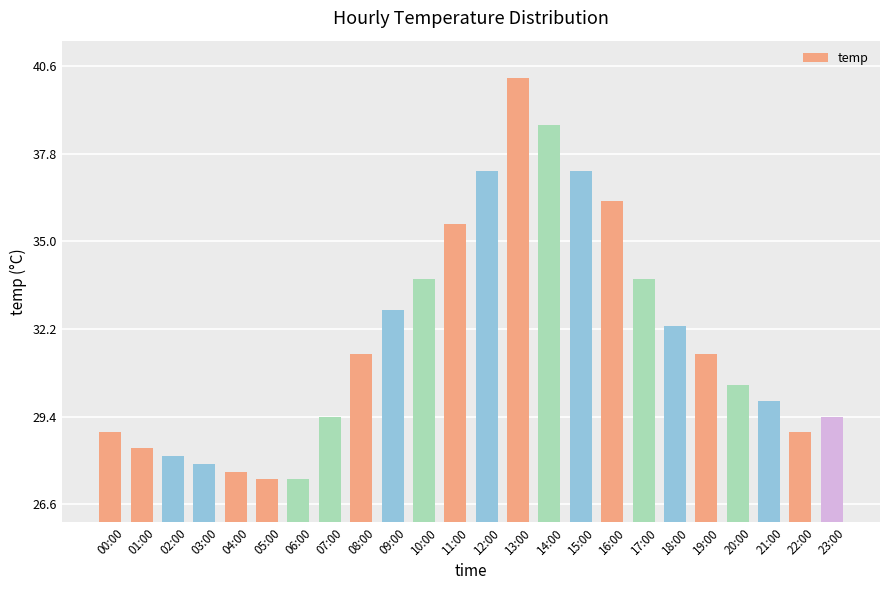

Count the number of data series in this chart.

1